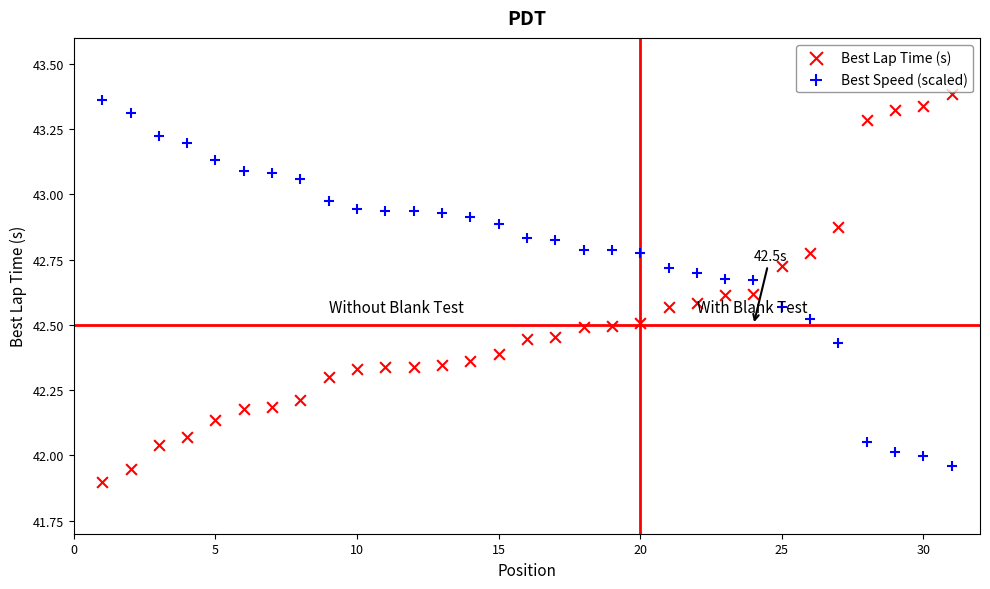

What are all the series names shown in the legend?

Best Lap Time (s), Best Speed (scaled)